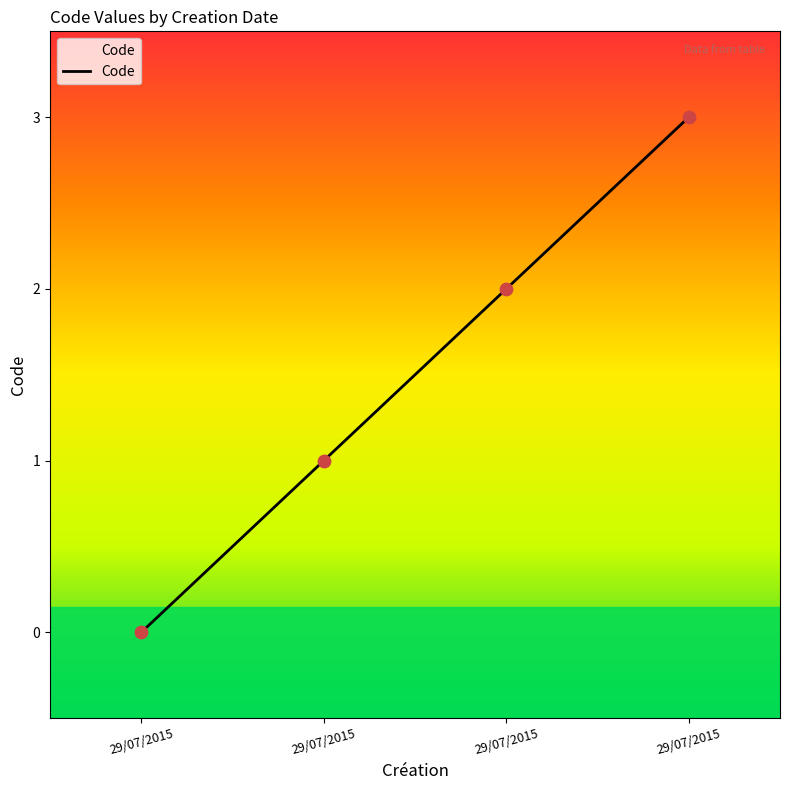

What is the change in value from 29/07/2015 to 29/07/2015?

+2